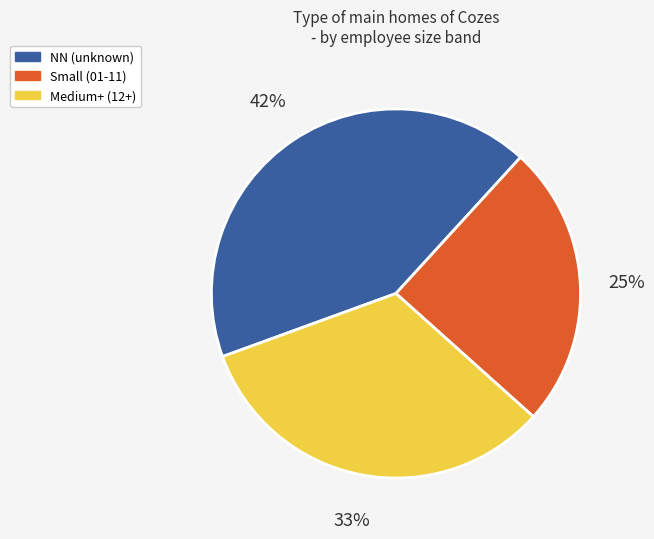

The Medium+ (12+) slice represents 40% of the pie. True or false?

False